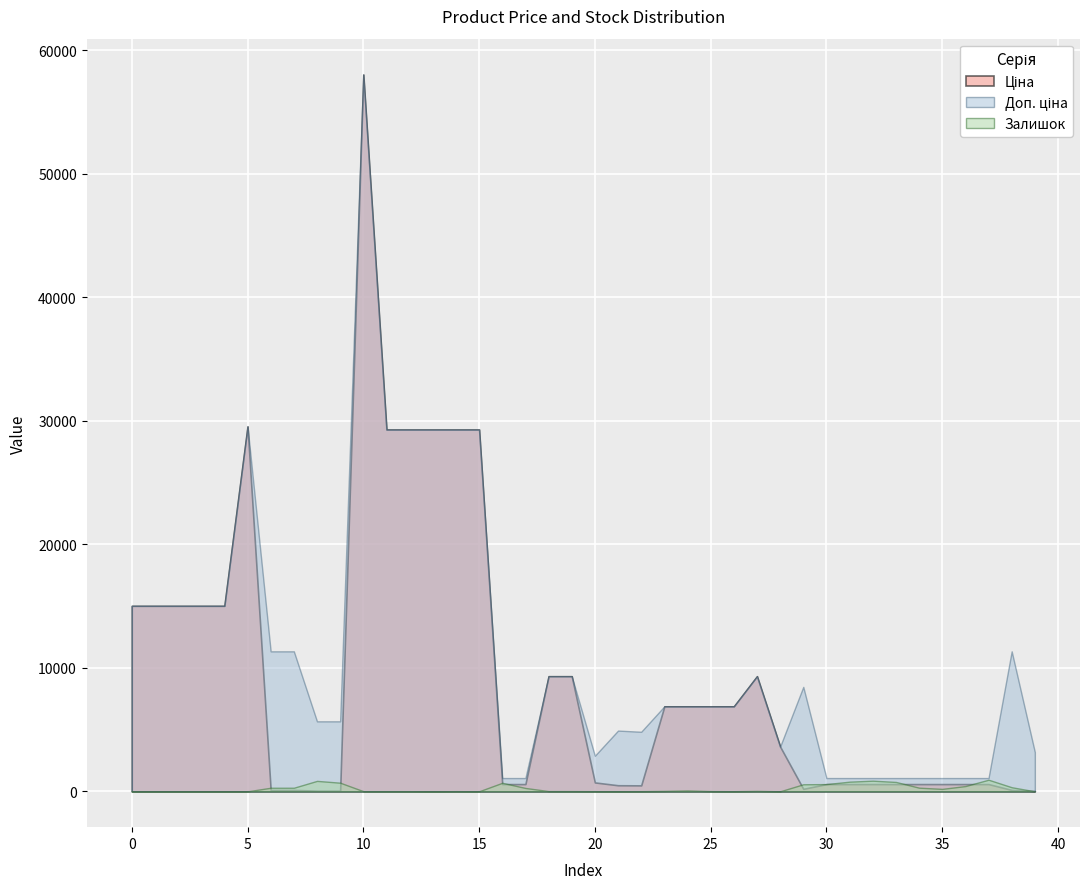

Read the Залишок value at 36.

426.0